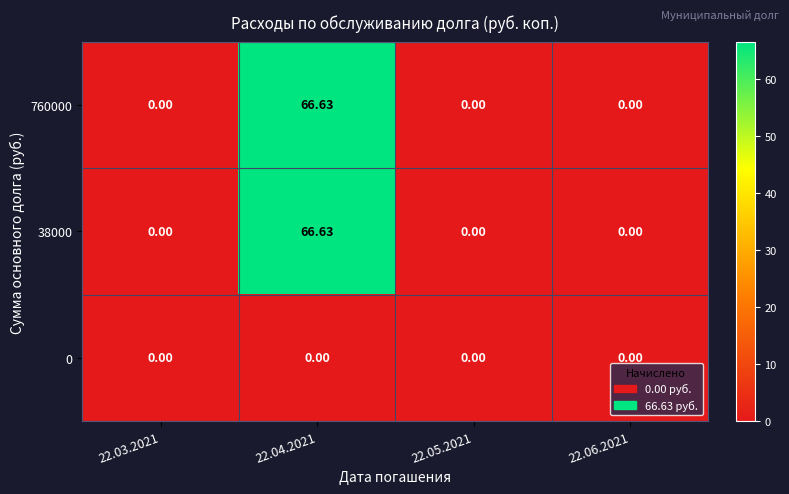

Is the value of 0 at 22.05.2021 greater than the value of 38000 at 22.04.2021?

No